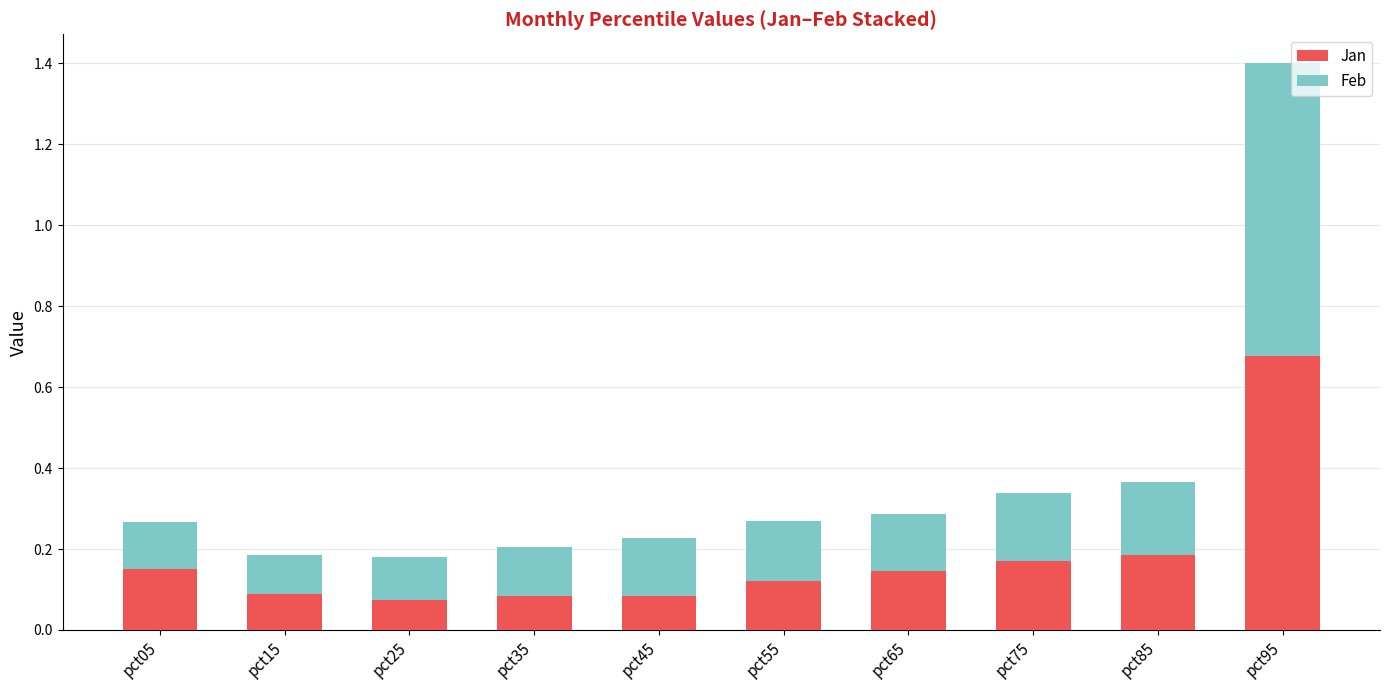

The value of Jan at pct75 is 0.0. True or false?

False